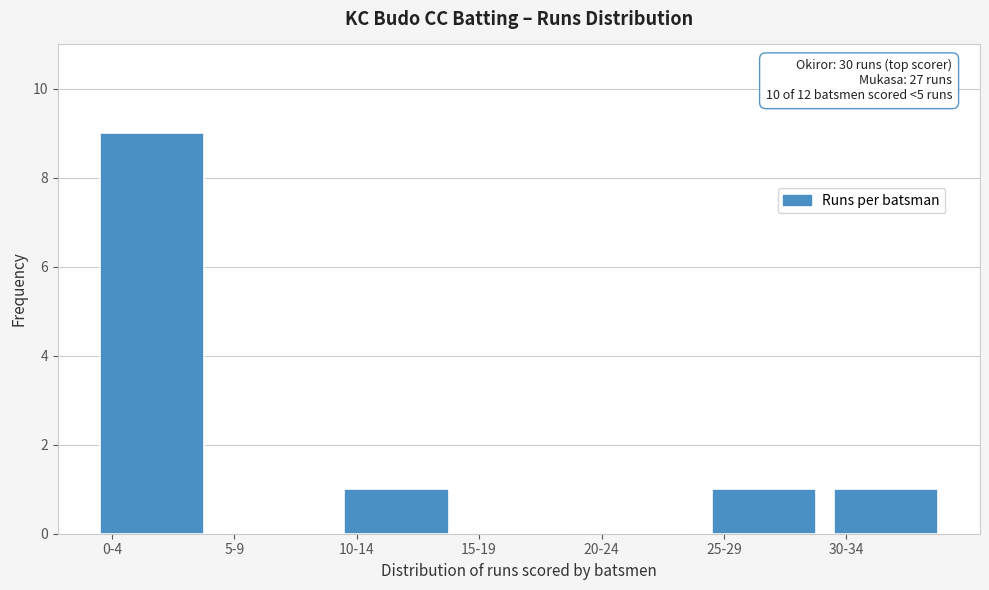

Reading left to right, transcribe all the data shown in this chart.

0-4=9	5-9=0	10-14=1	15-19=0	20-24=0	25-29=1	30-34=1